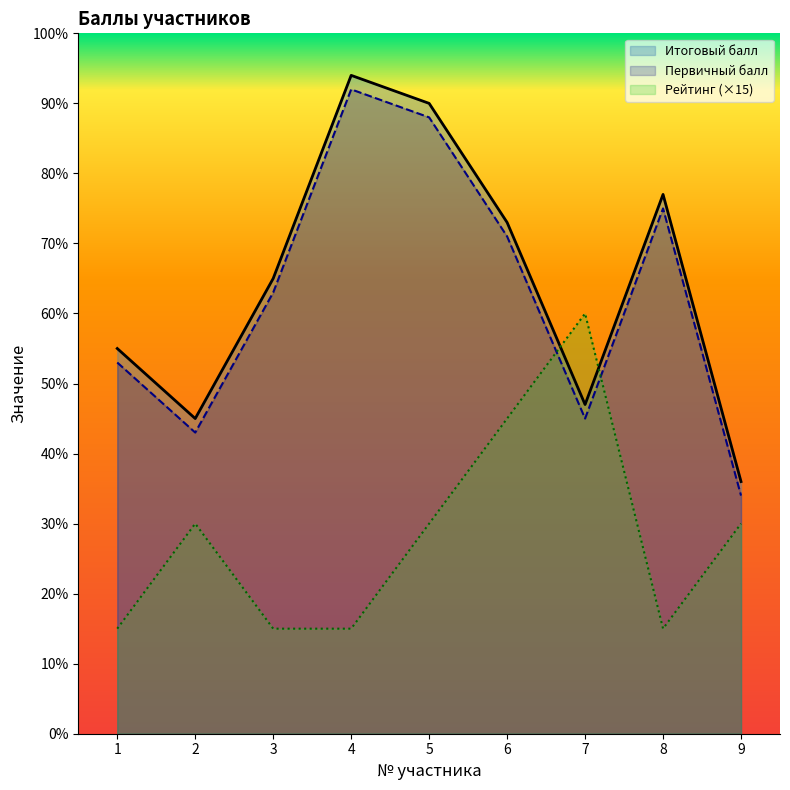

Between which two adjacent categories do Первичный балл and Рейтинг first intersect?

6 and 7